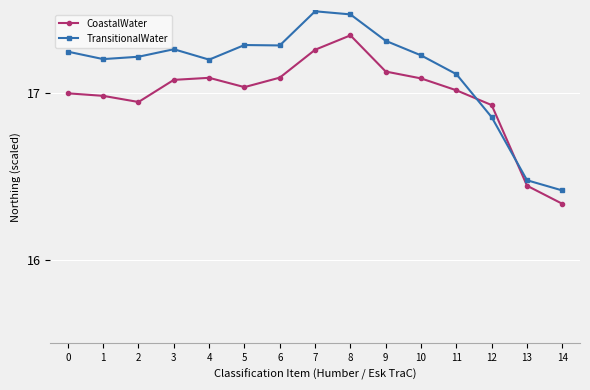

Rank the series at 5 from highest to lowest value.

TransitionalWater, CoastalWater